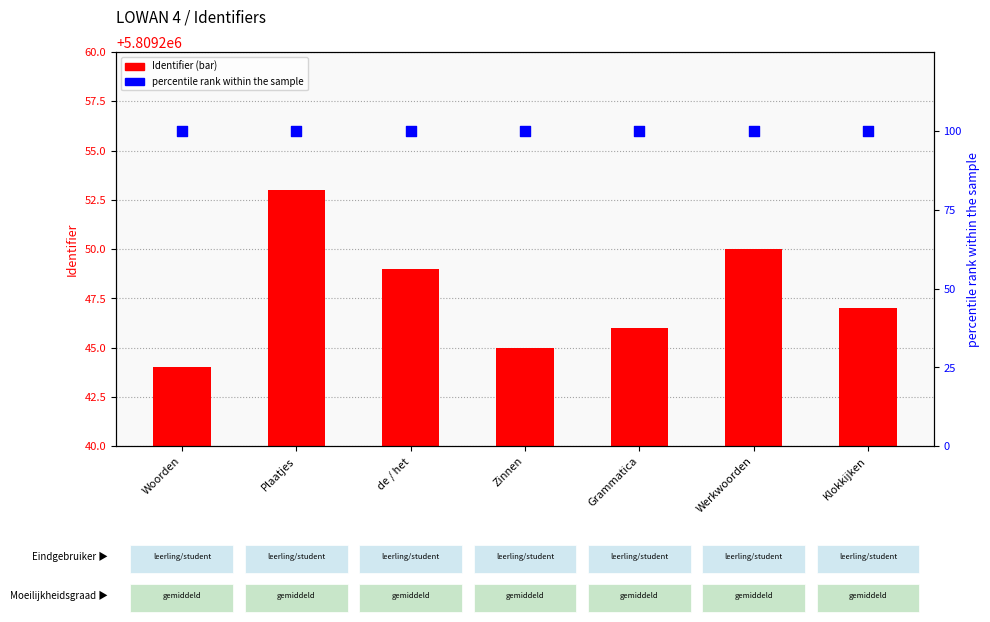

Which series reaches the minimum Y coordinate?

percentile rank within the sample